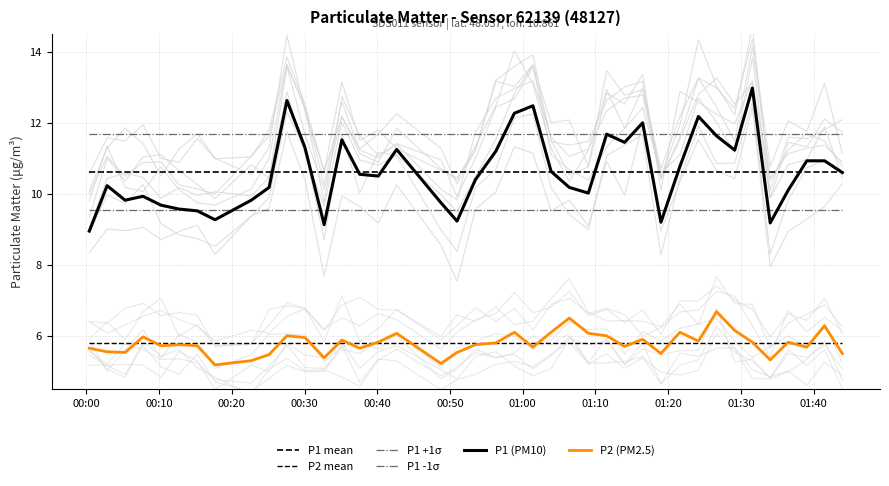

Is the value of P2 (PM2.5) at 21 greater than the value of P2 mean at 00:50?

Yes